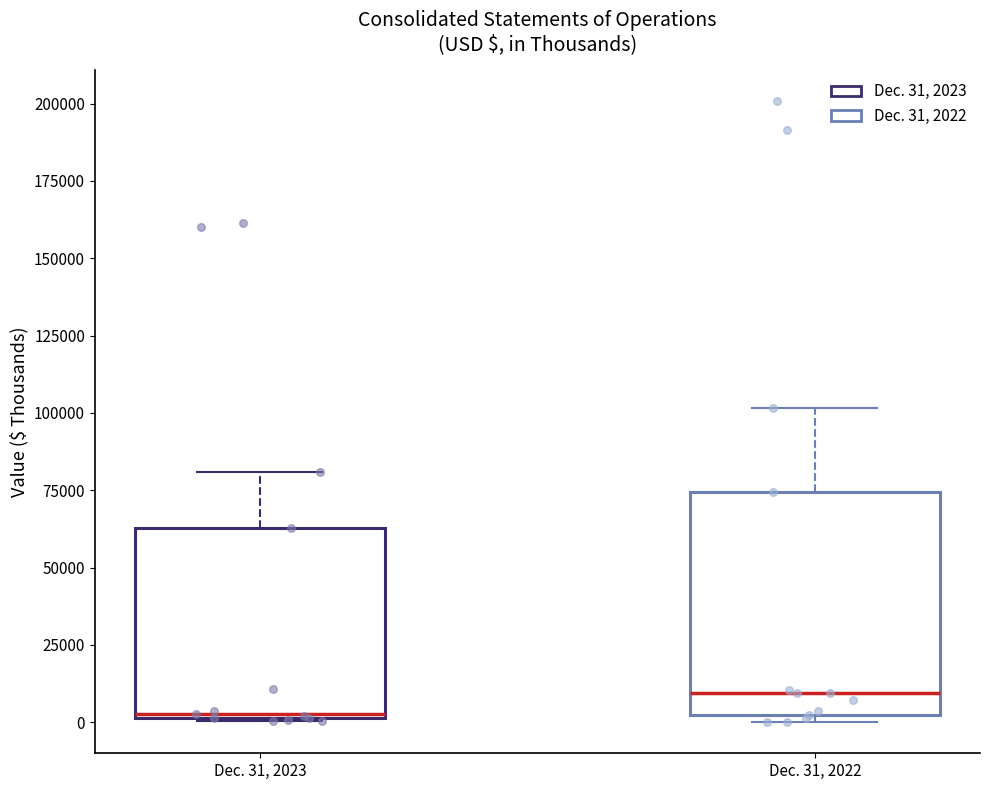

Reading left to right, read every box against the y-axis: the position of its median line, the range the box covers, and the ends of its whiskers. The values are not printed on the chart, so give them approximately, as read against the axis.

Dec. 31, 2023: median 5000, box 0 to 65000, whiskers 0 to 80000
Dec. 31, 2022: median 10000, box 0 to 75000, whiskers 0 (just below the box's lower edge) to 100000